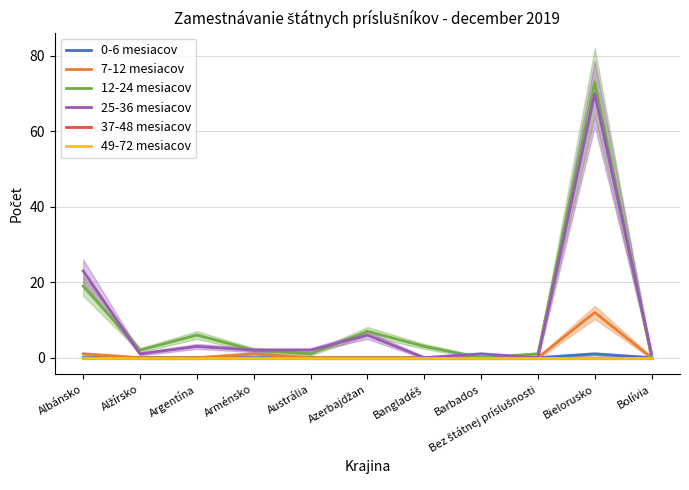

The 37-48 mesiacov series shows 0 at Bielorusko. True or false?

True